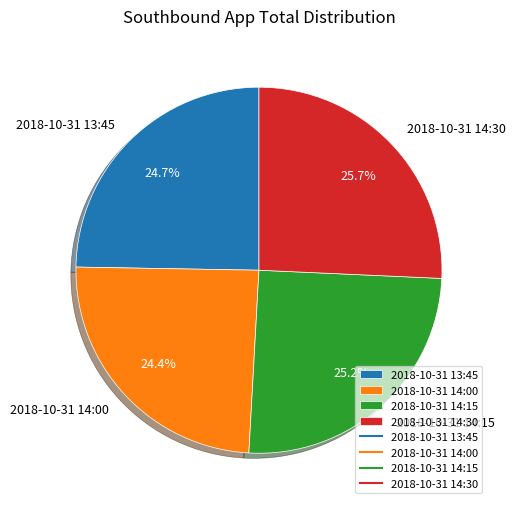

How much of the chart is everything except 2018-10-31 14:00?

75.6%